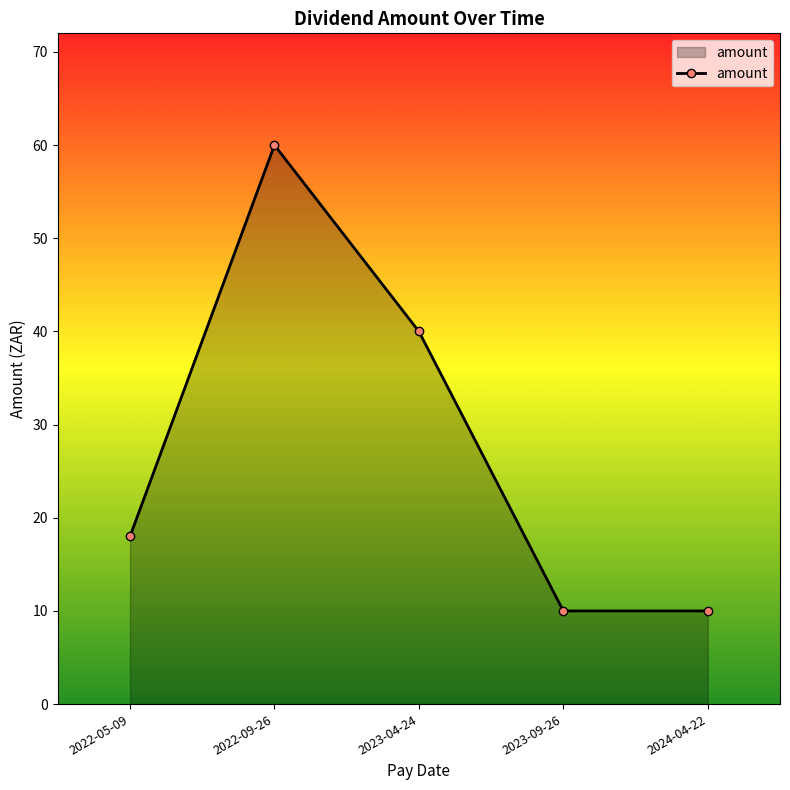

How many lines are shown in the chart?

1